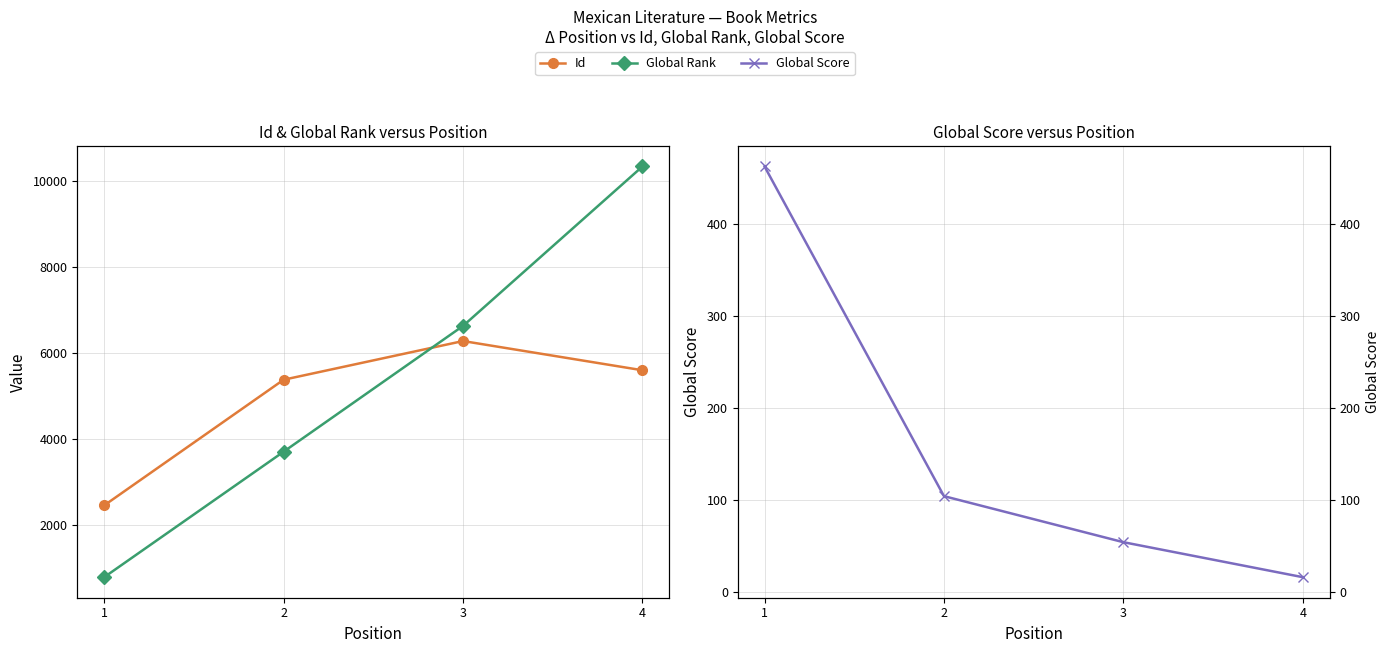

How many lines are shown in the chart?

3